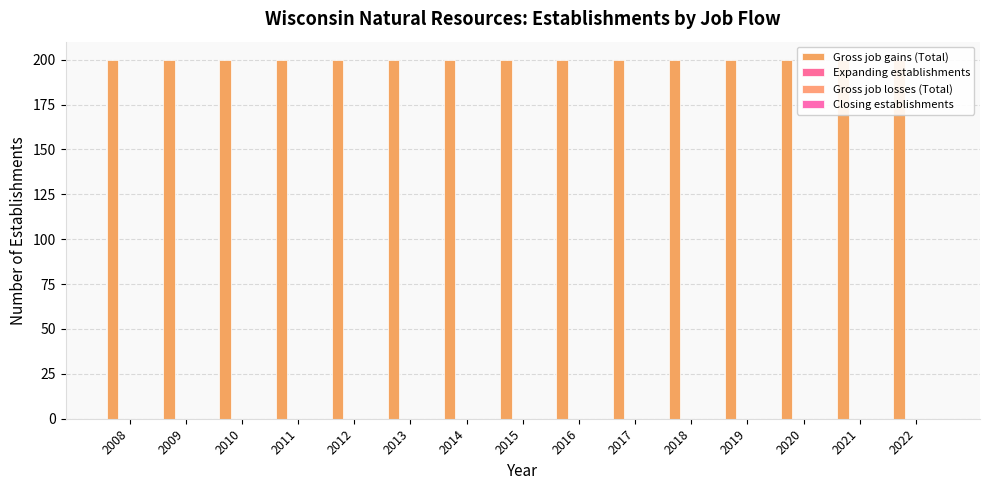

Which category has the lowest value across all series?

2008